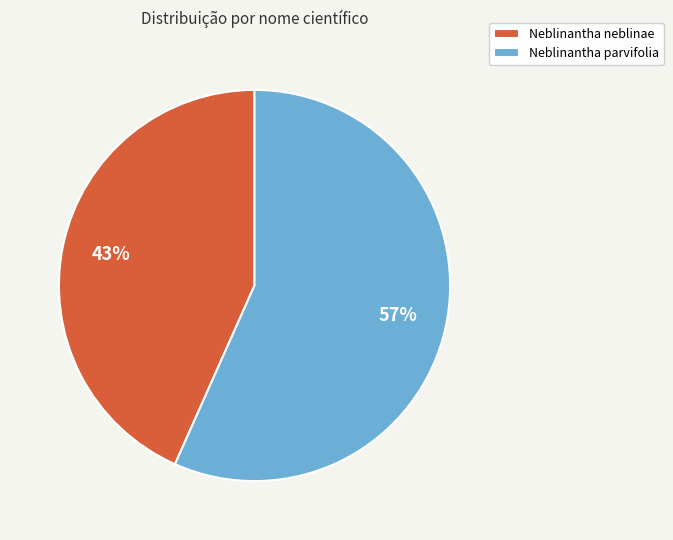

To the nearest percent, what is the average slice percentage?

50%